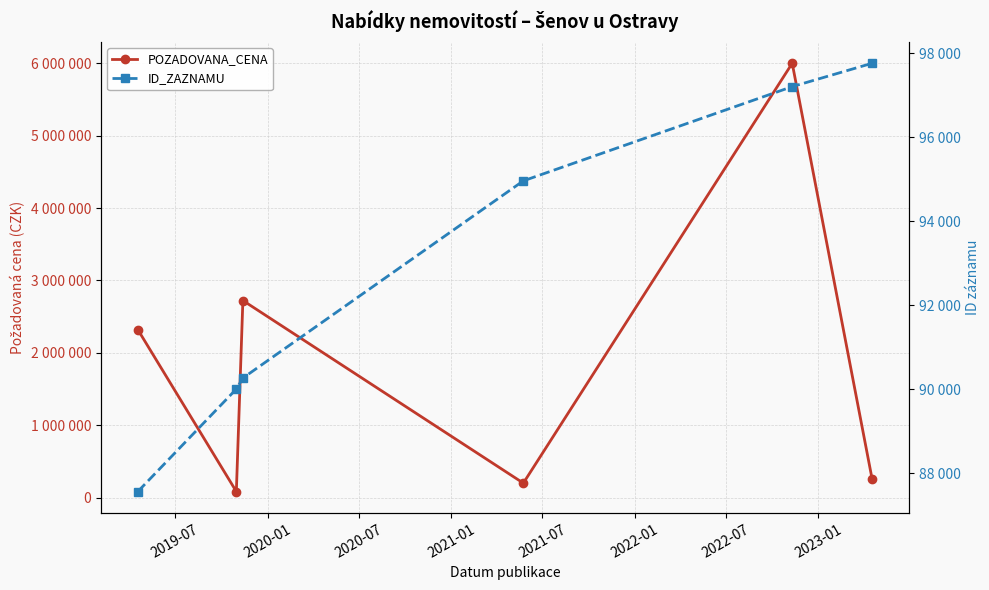

What is the average value of the ID_ZAZNAMU series?

92958